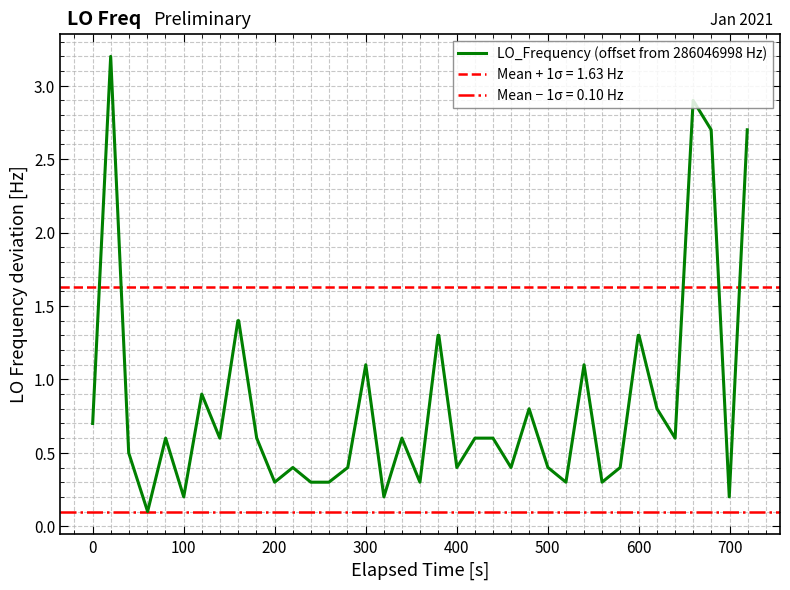

What is the difference between the maximum and minimum values?

3.1